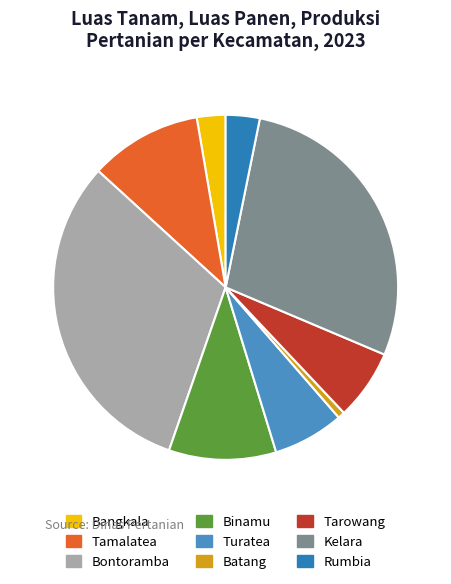

The Tarowang slice represents 21% of the pie. True or false?

False